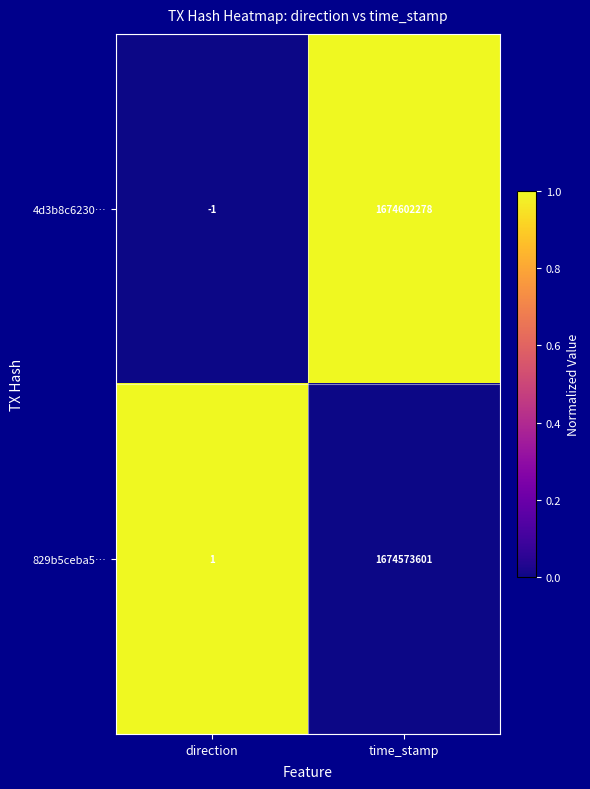

At which category is the sum across all series the highest?

time_stamp